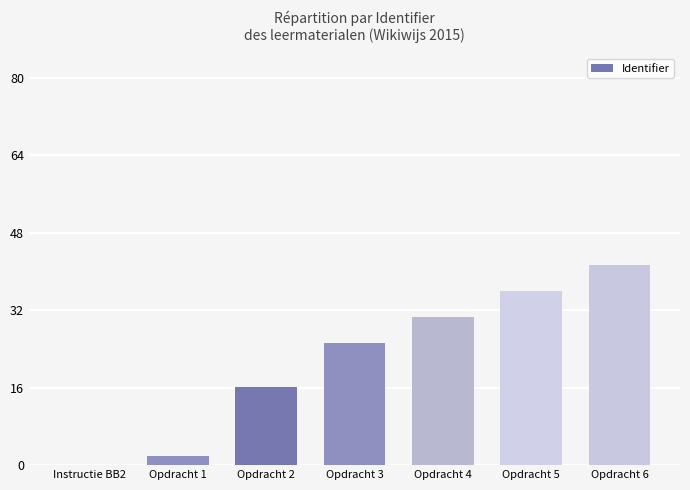

What is the change in value from Opdracht 2 to Opdracht 5?

+19.8